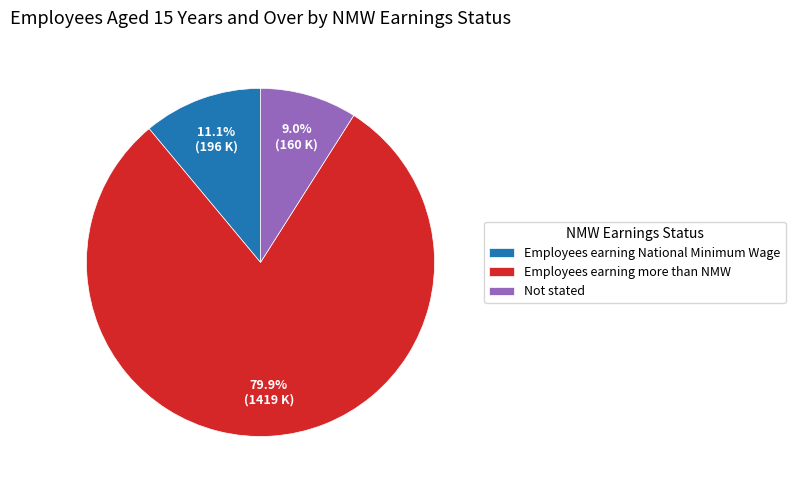

Count the number of slices in the pie.

3